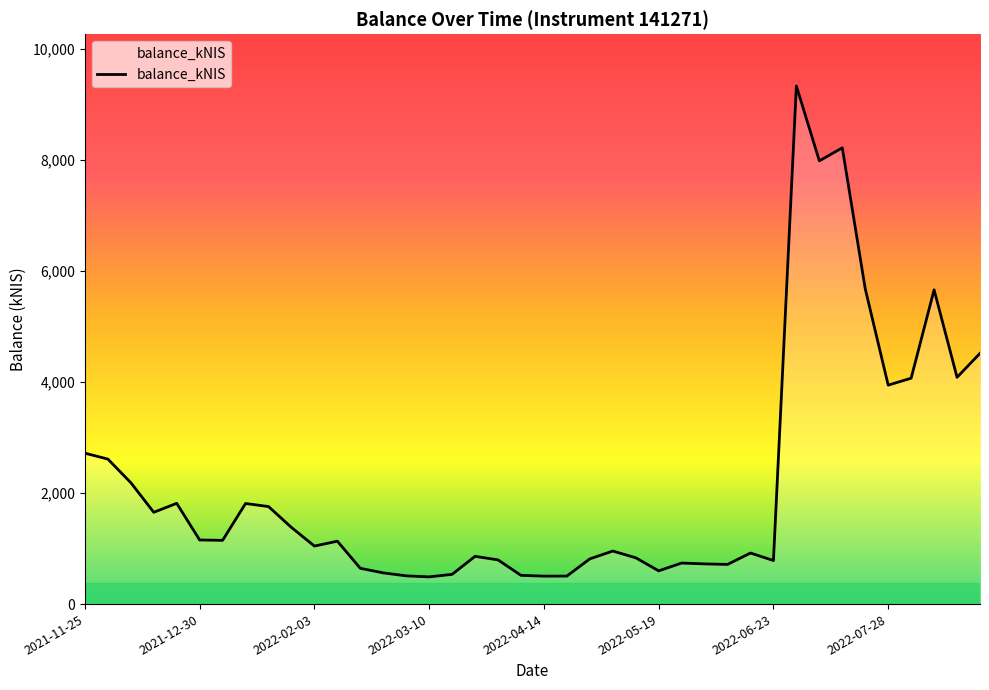

What is the greatest value displayed?

9334.8